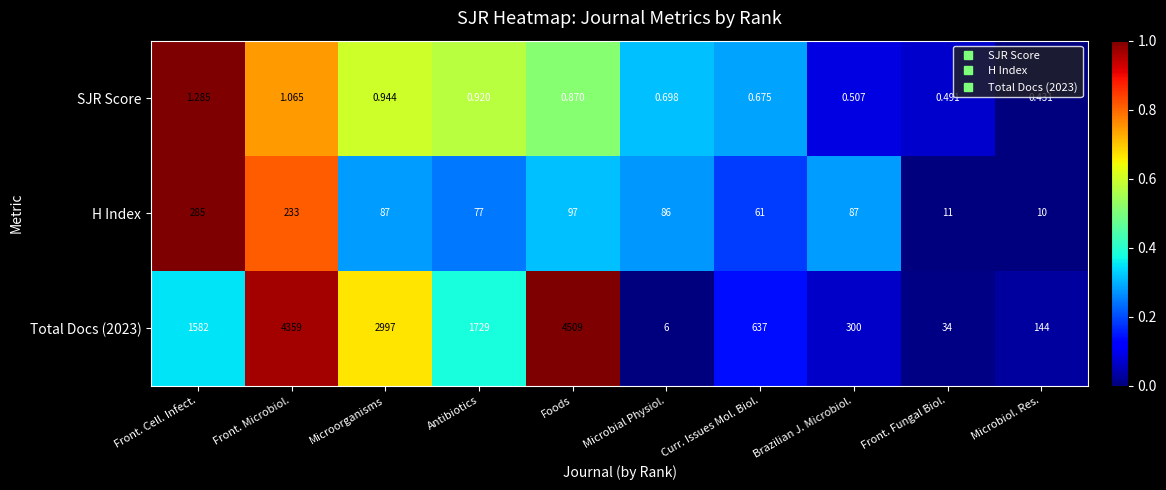

Rank the series by their maximum value, from highest to lowest.

Total Docs (2023), H Index, SJR Score